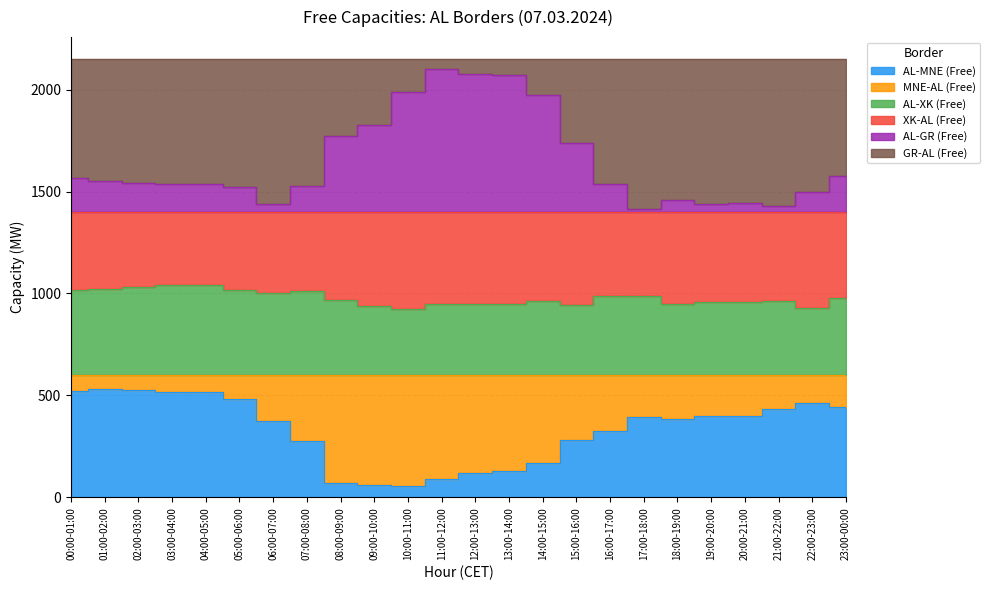

The AL-MNE (Free) series shows 137.1 at 11:00-12:00. True or false?

False